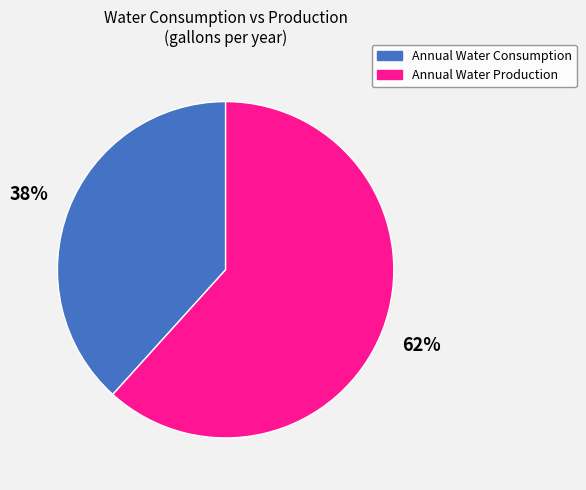

True or false: Annual Water Consumption accounts for 49% of the total.

False